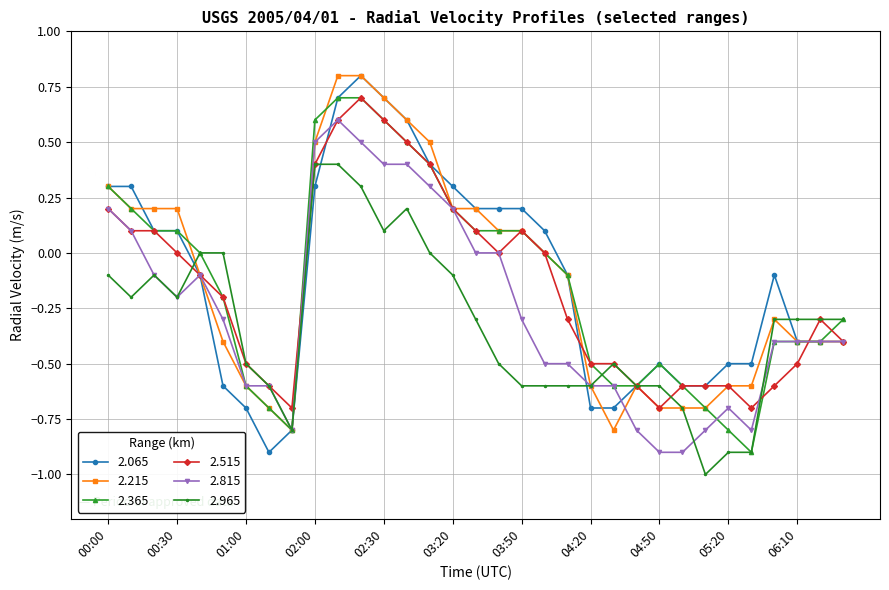

Which series has the largest range (max minus min)?

2.065